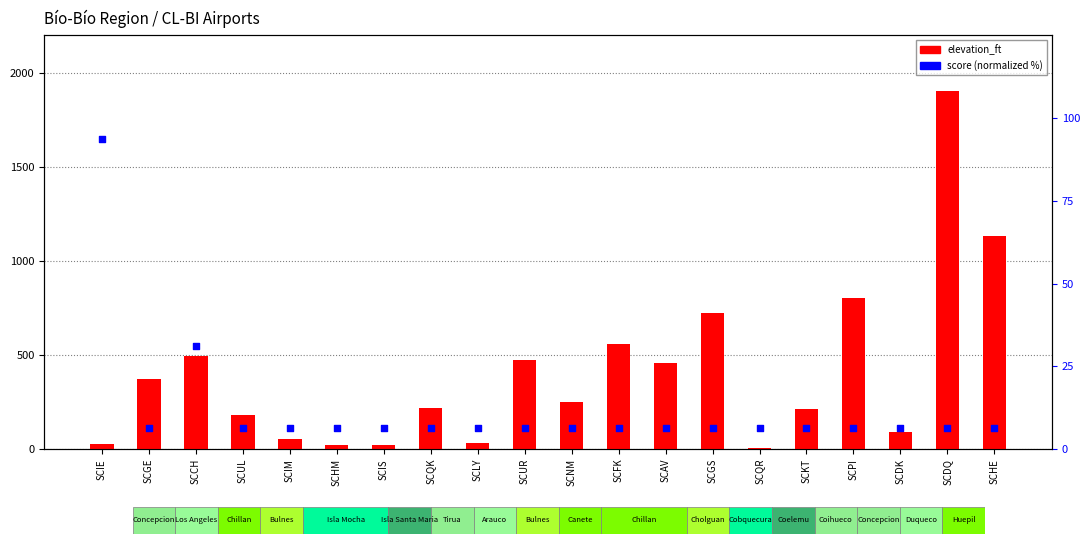

At which category is the sum across all series the highest?

SCDQ